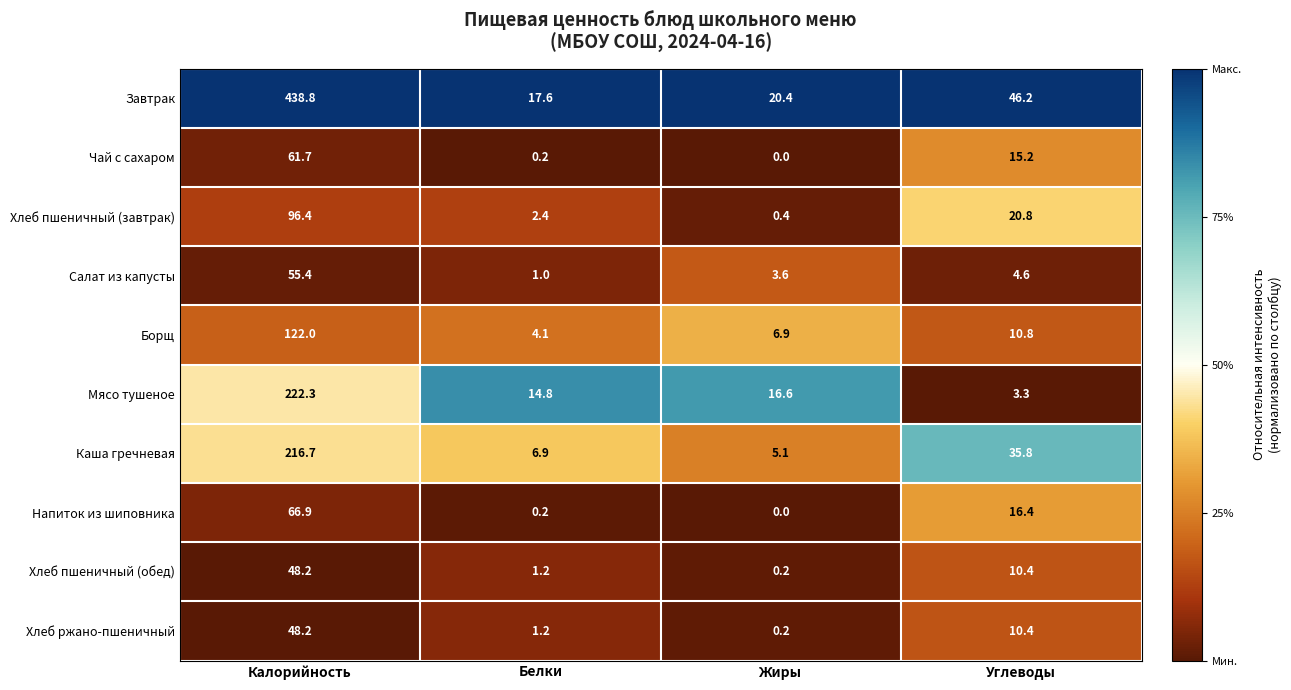

What is the difference between the Борщ values at Углеводы and Калорийность?

111.2